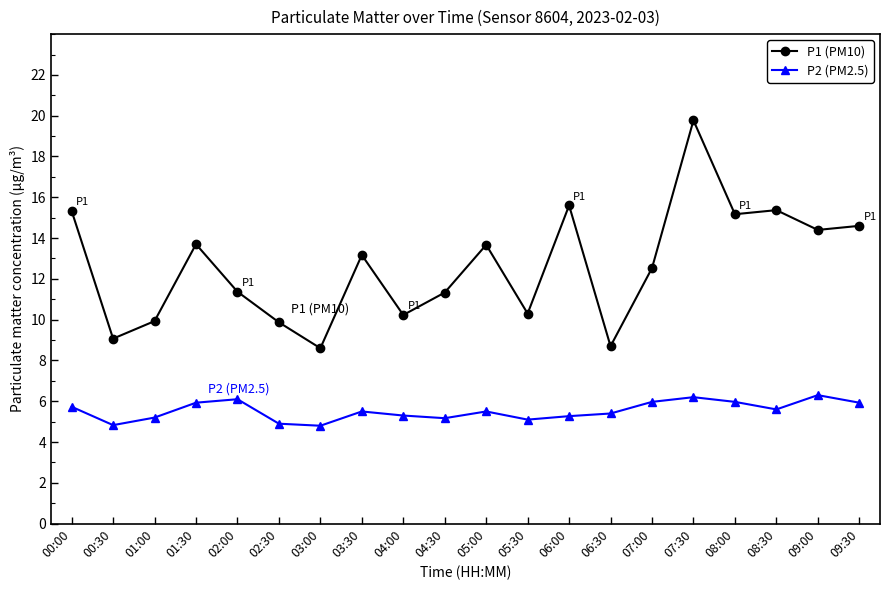

What value does the P2 (PM2.5) series have at 08:30?

5.6